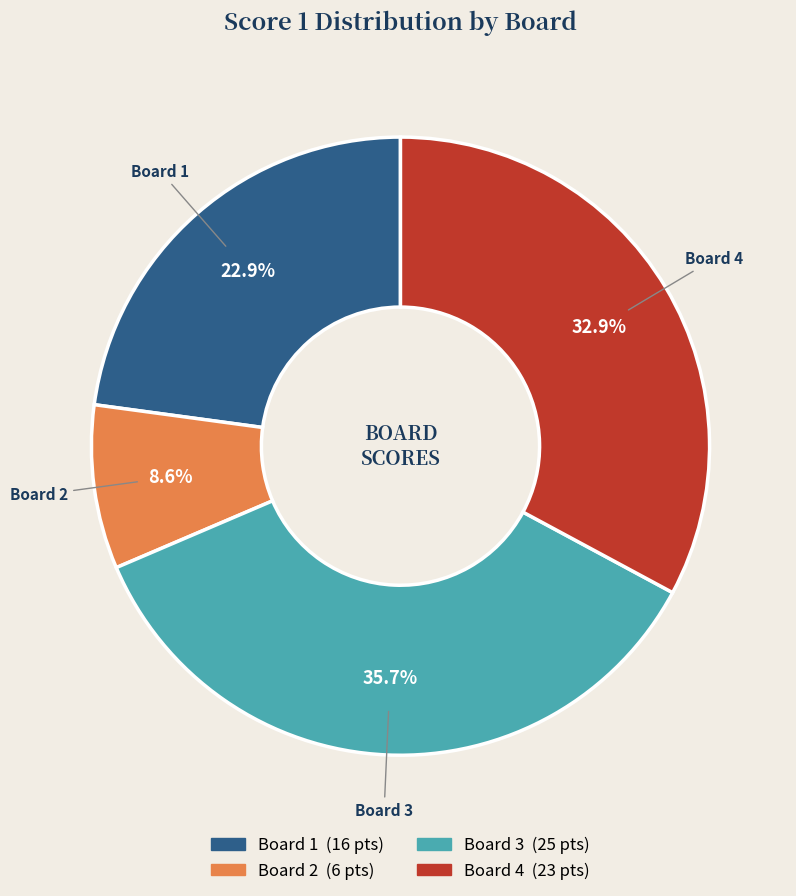

Is there a majority slice in this chart?

No